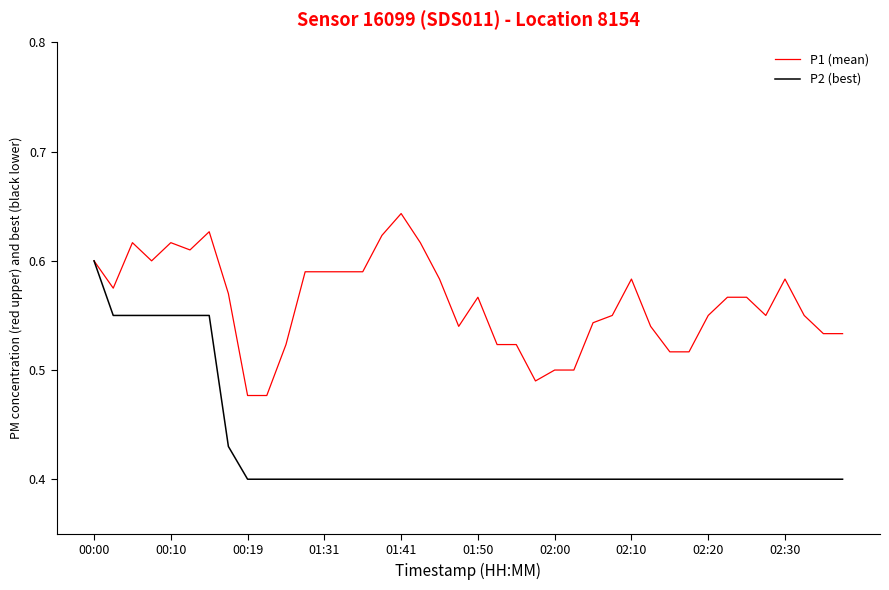

Which series has the widest spread of values?

P2 (best)